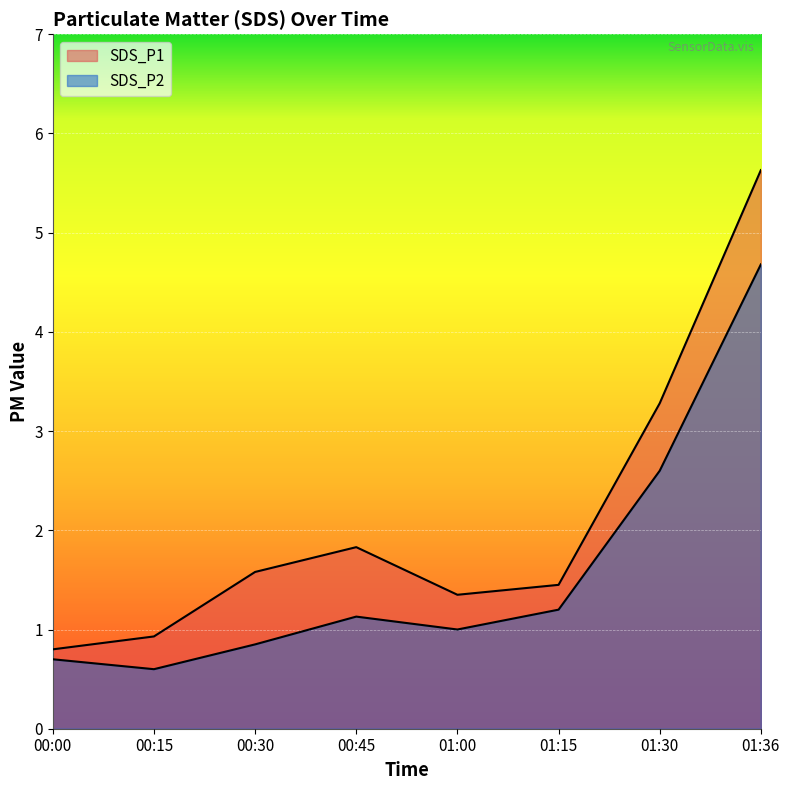

What are all the series names shown in the legend?

SDS_P1, SDS_P2